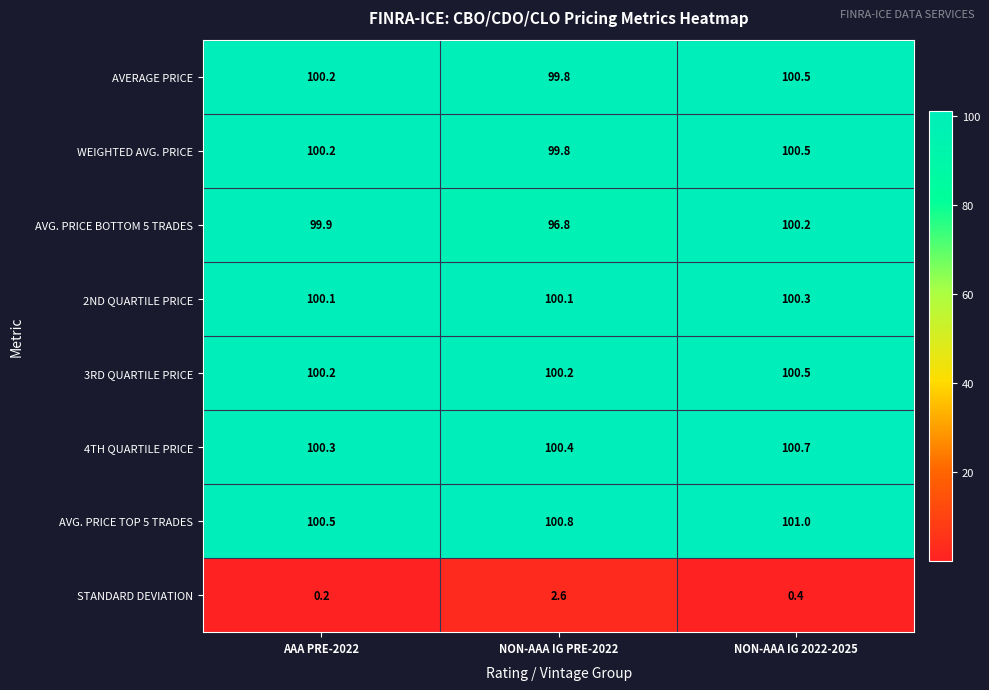

What is the difference between the maximum and second lowest values in the AVG. PRICE BOTTOM 5 TRADES series?

0.3